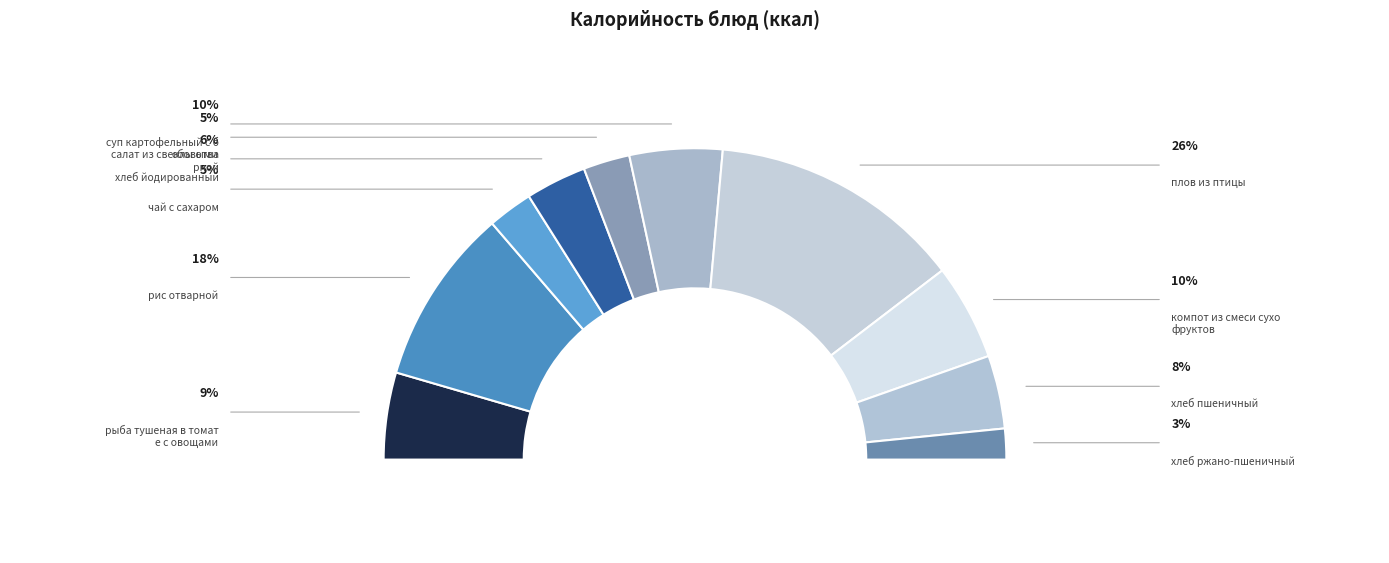

Between хлеб пшеничный and хлеб йодированный, which is larger?

хлеб пшеничный